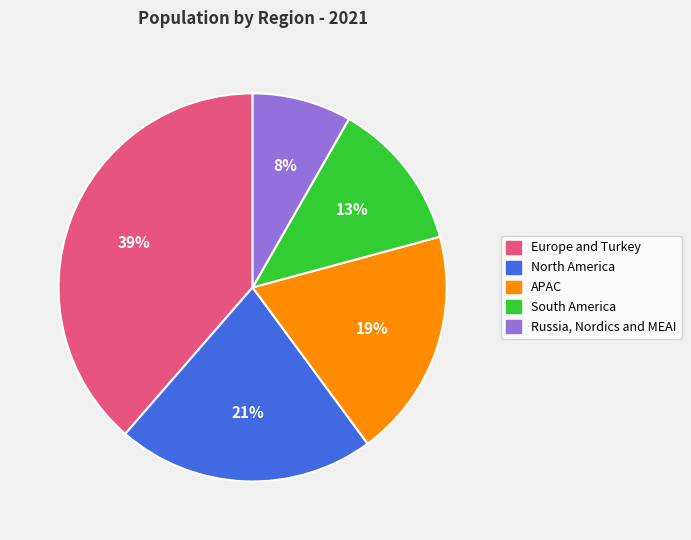

Does North America represent more than half of the total?

No